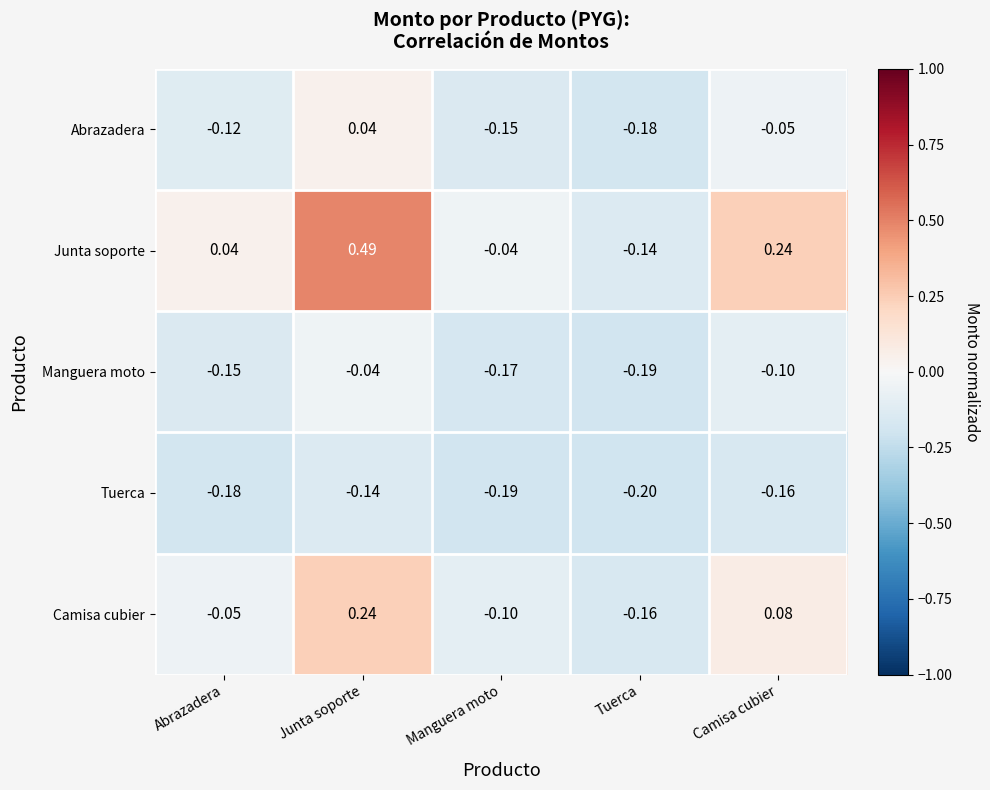

At which category is the sum across all series the highest?

Junta soporte